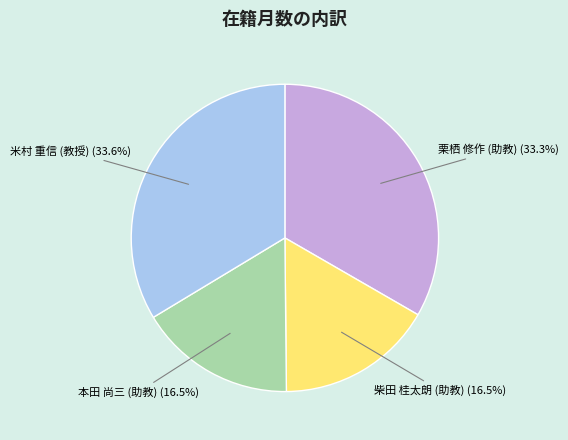

Is there a majority slice in this chart?

No